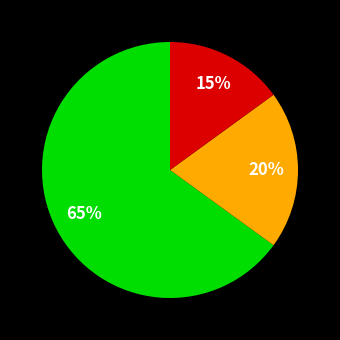

To the nearest percent, what is the average slice percentage?

33%